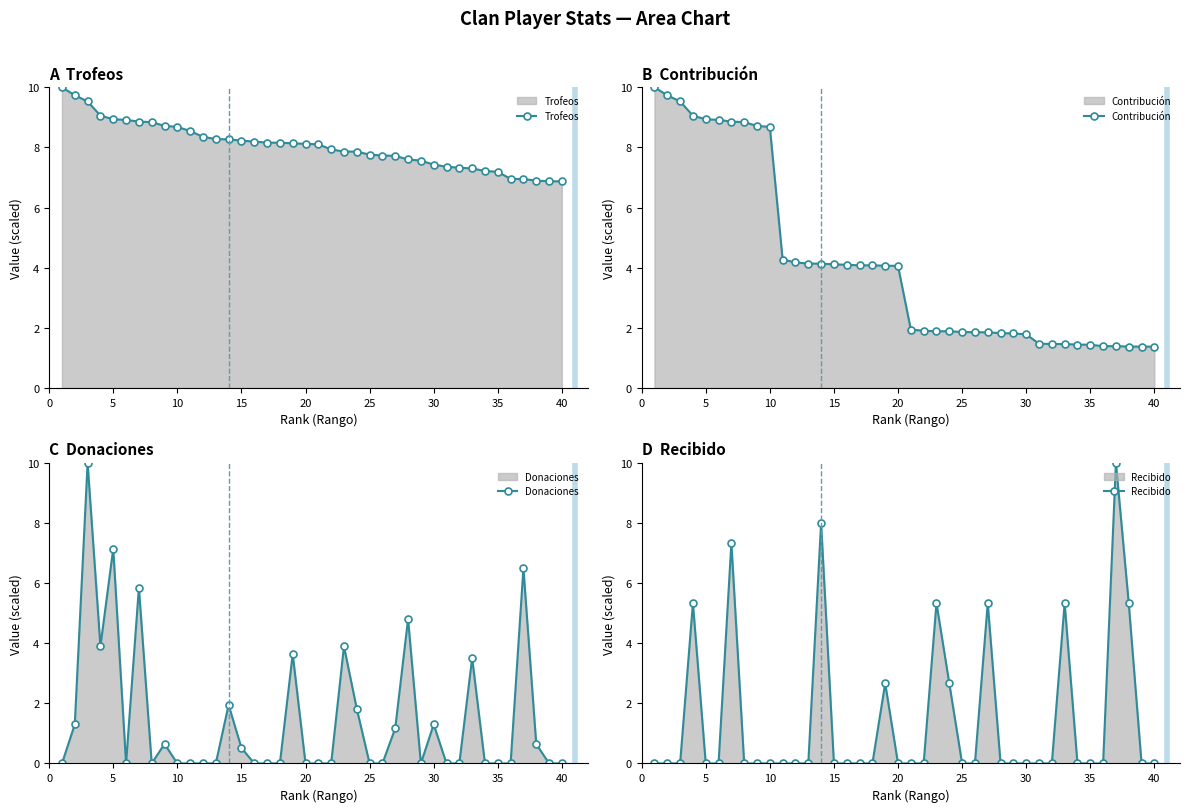

How many data points in Contribución are above 4?

20